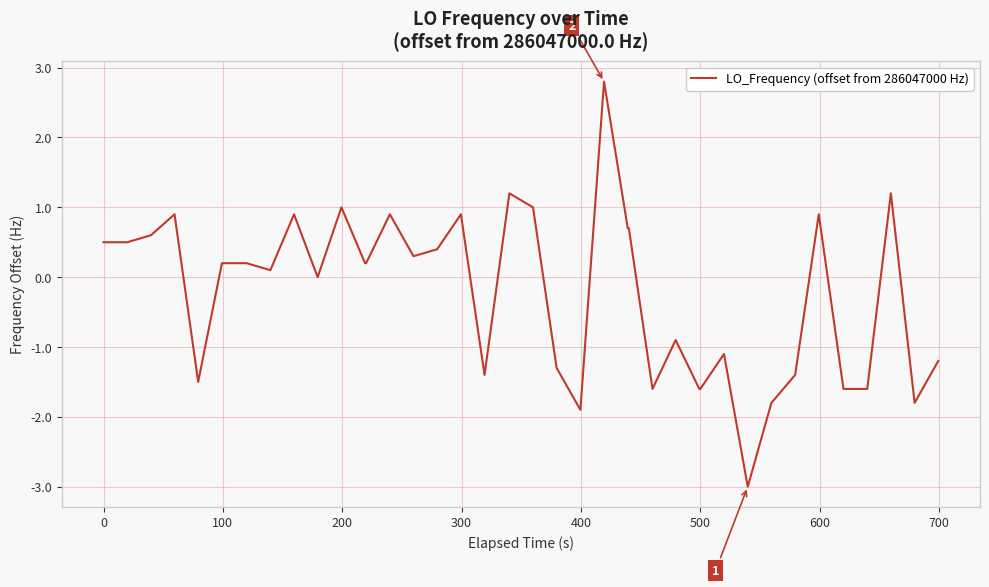

What is the minimum value shown in the chart?

-3.0